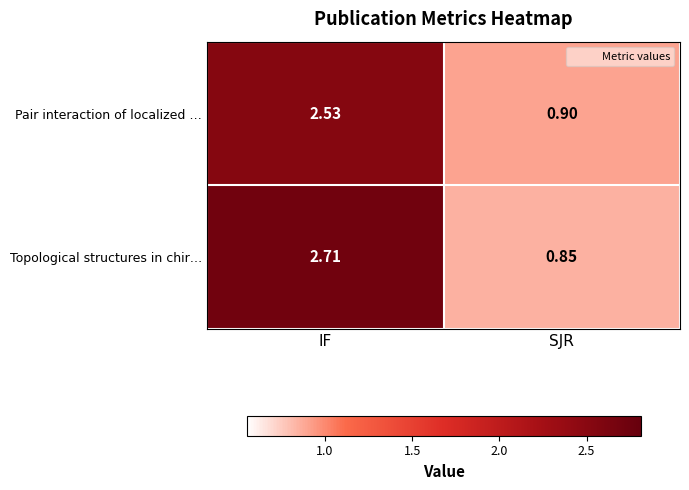

Where does the Pair interaction of localized … series first go above 2?

IF